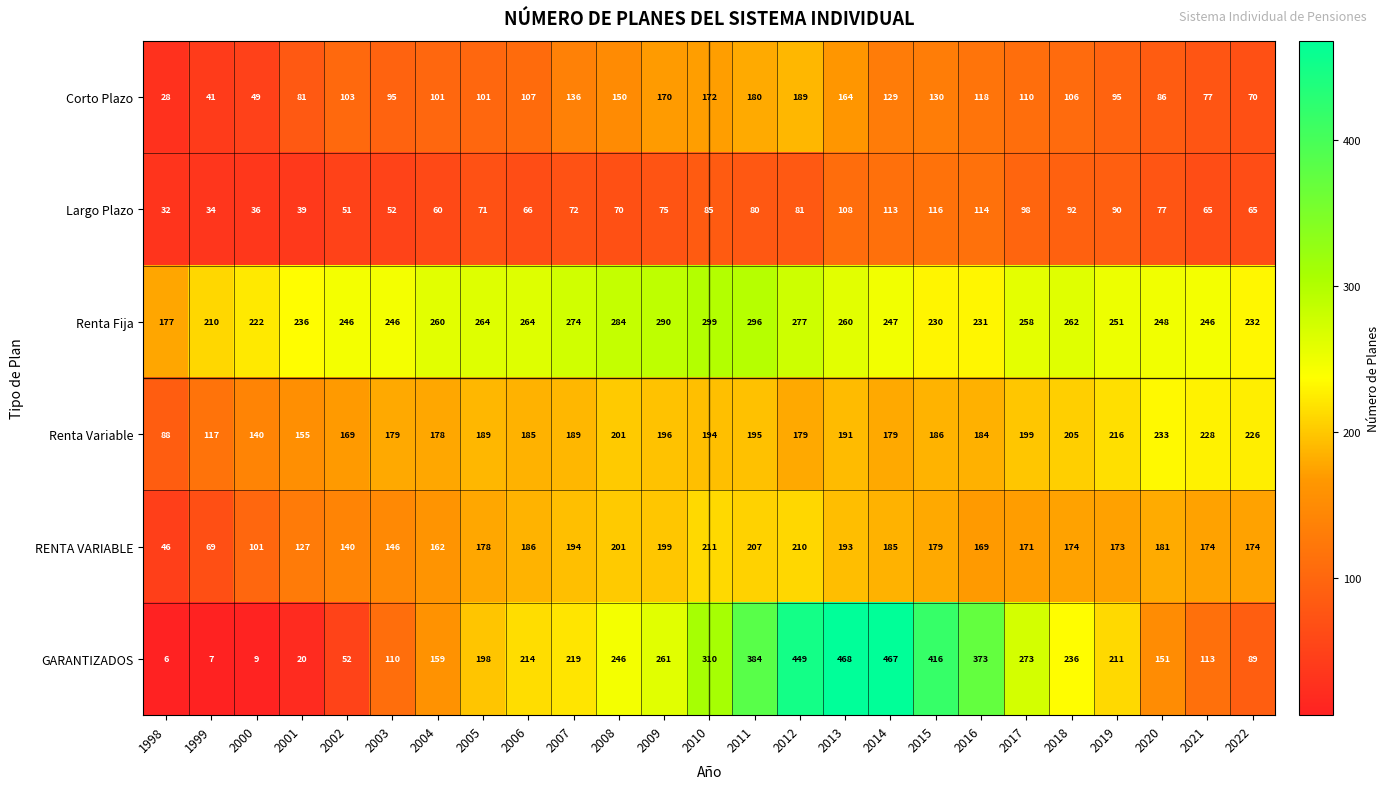

What is the total value across all series at 2004?

920